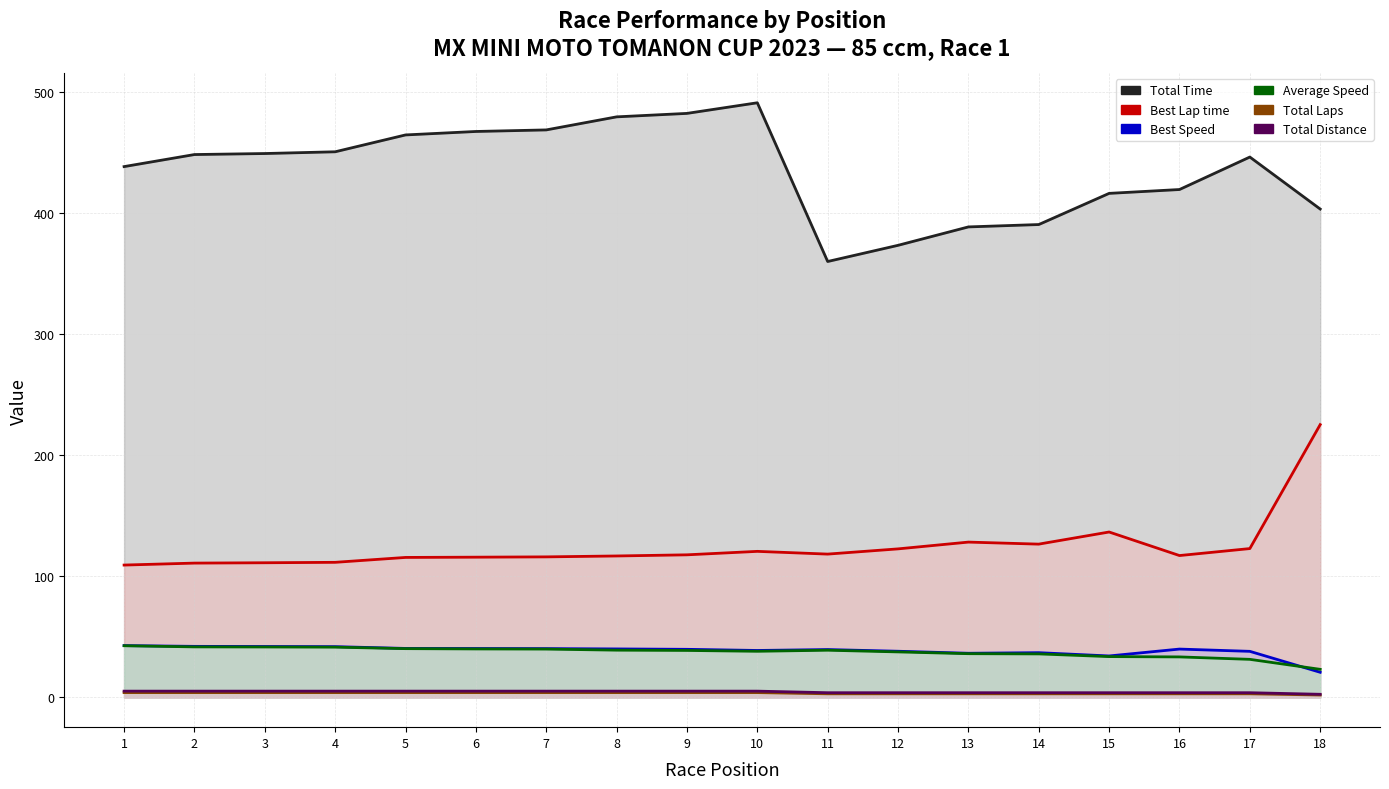

Which series has the largest total across all categories?

Total Time